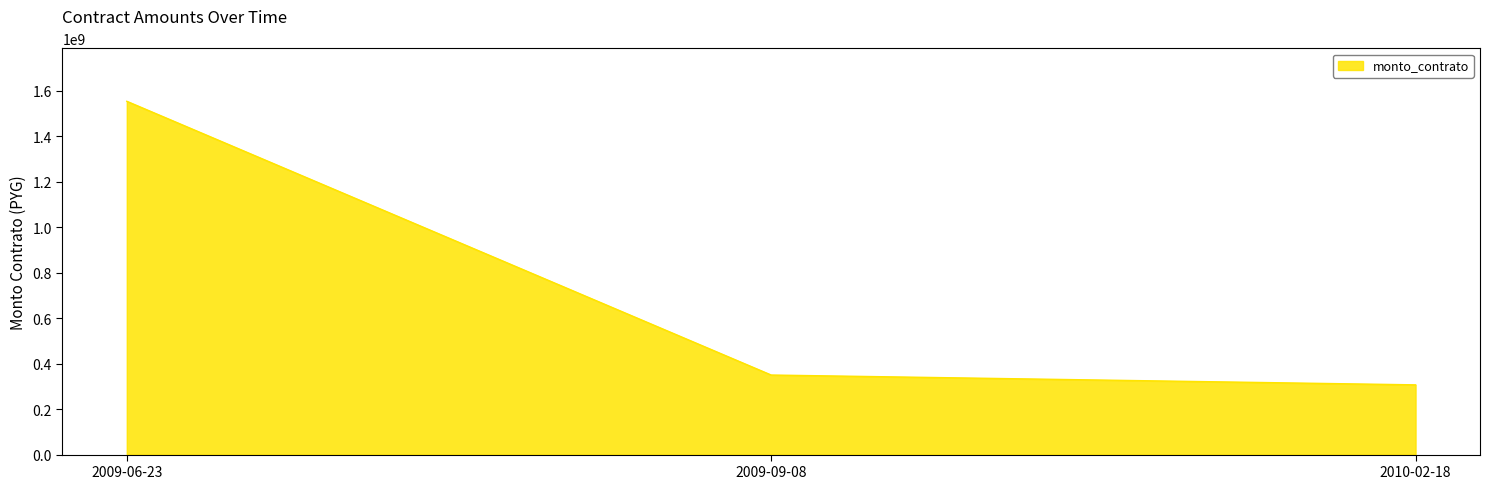

Which has a higher value, 2009-09-08 or 2009-06-23?

2009-06-23